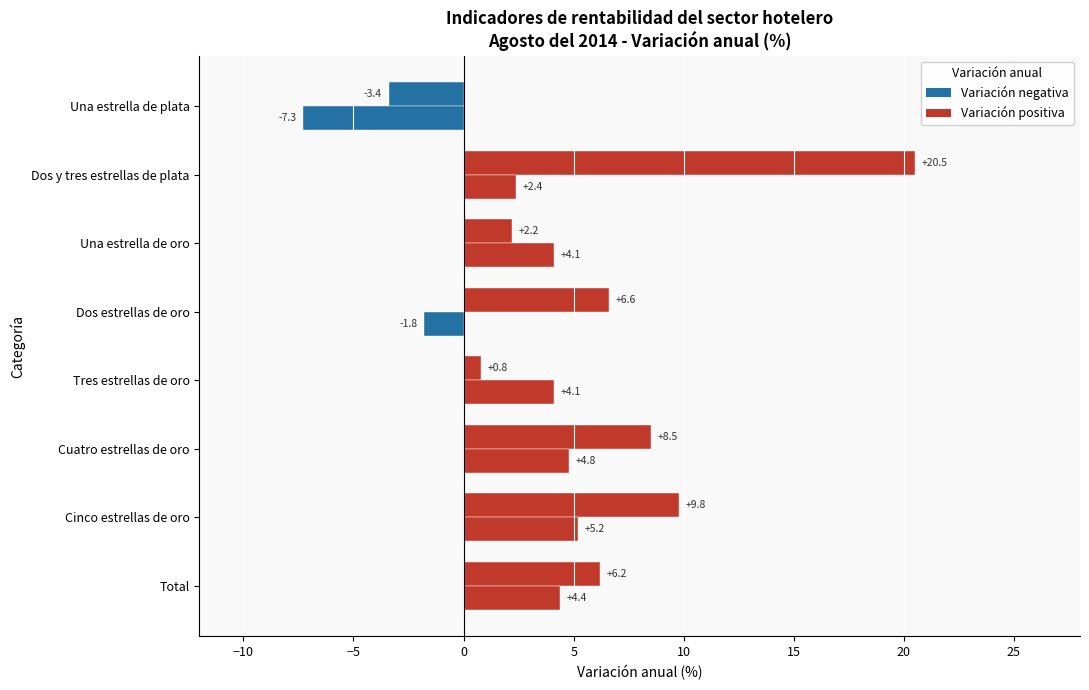

How many series are shown in this chart?

2